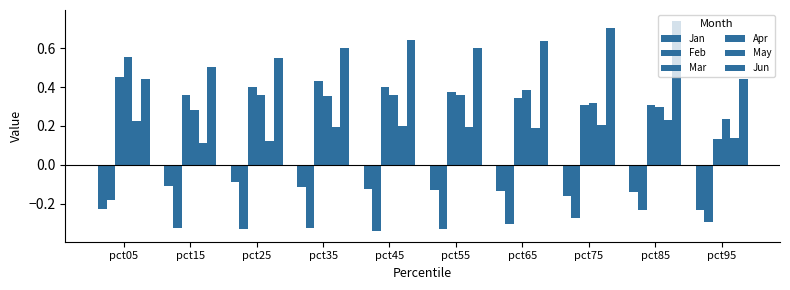

Does the chart contain any negative values?

Yes